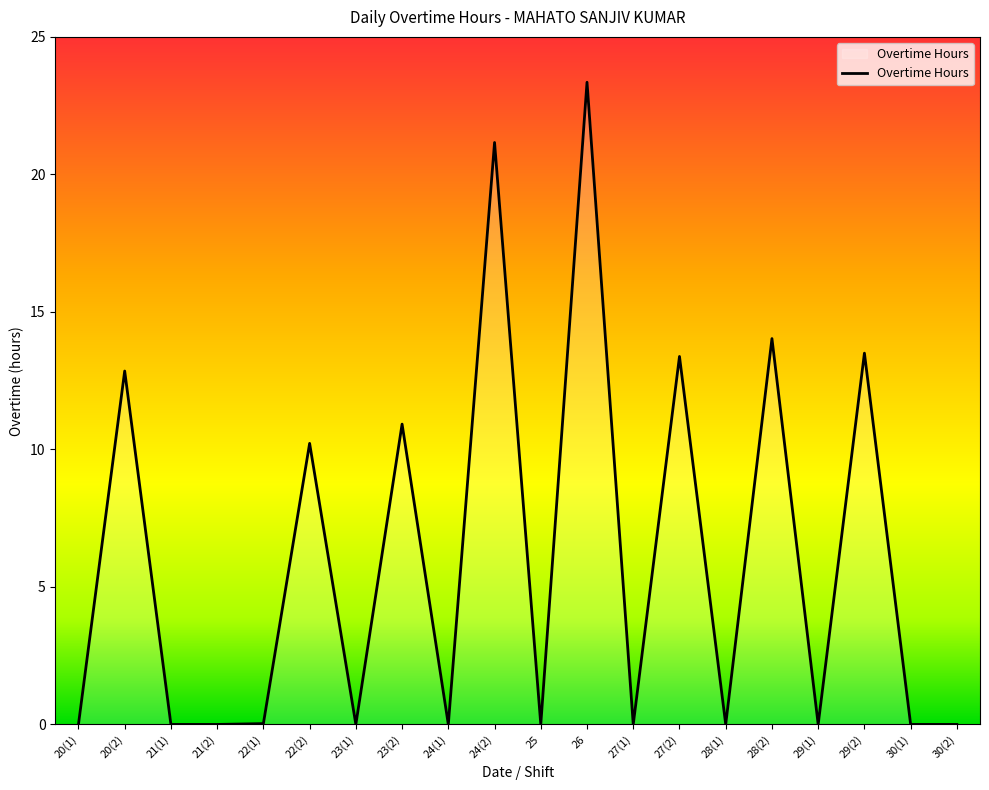

Which label corresponds to the largest value in the chart?

26